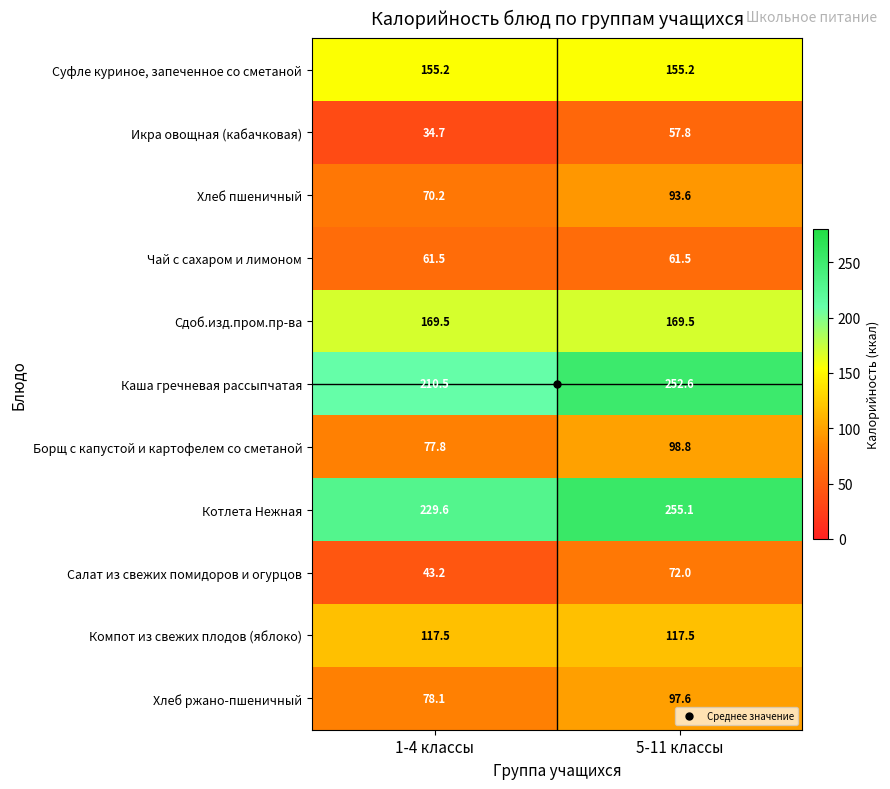

The value of Салат из свежих помидоров и огурцов at 1-4 классы is 43.2. True or false?

True